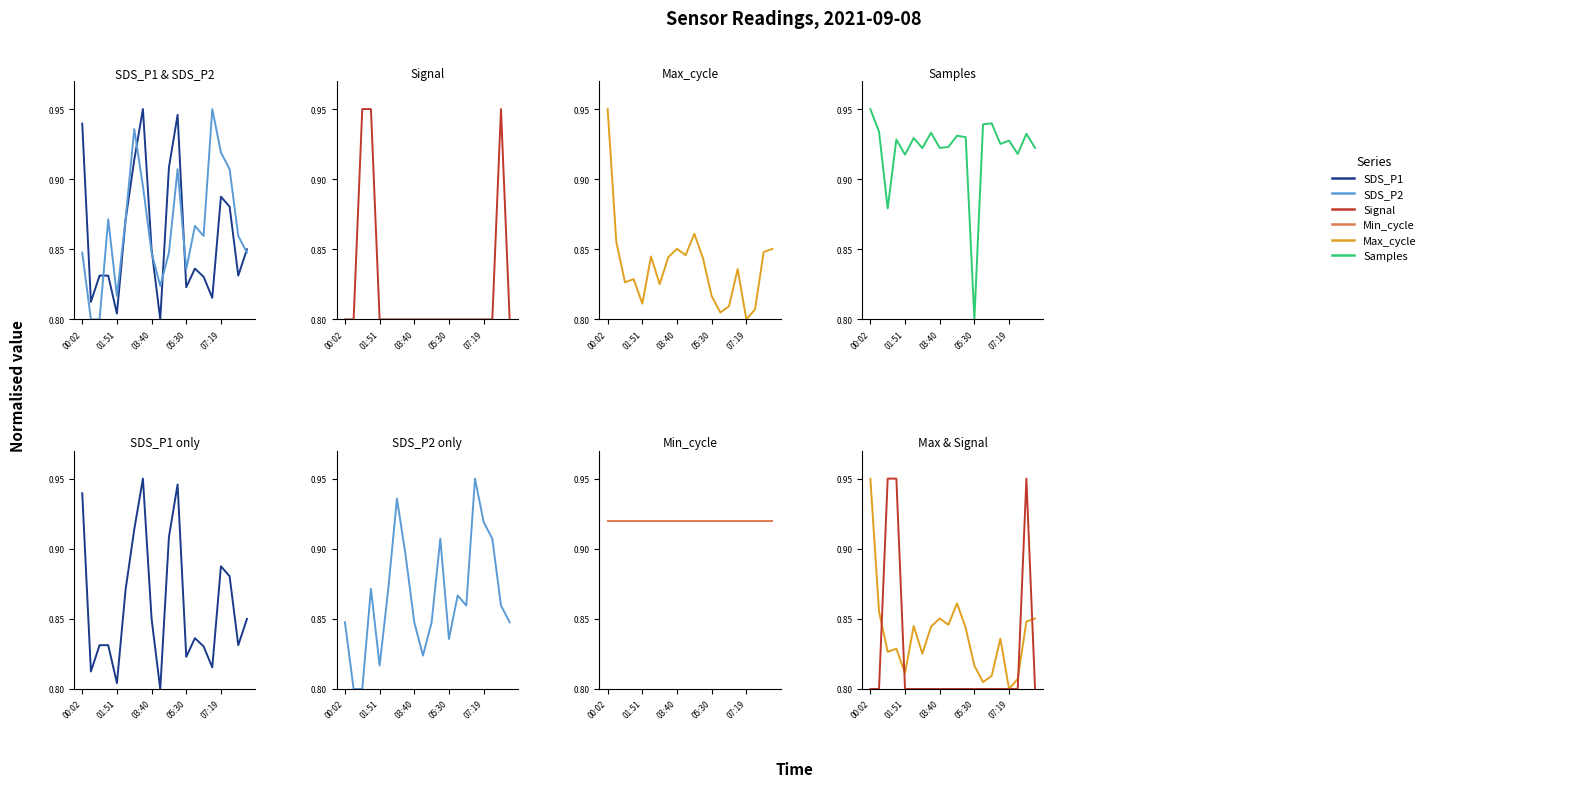

Is it true that SDS_P2 equals 0.5 at 07:19?

False